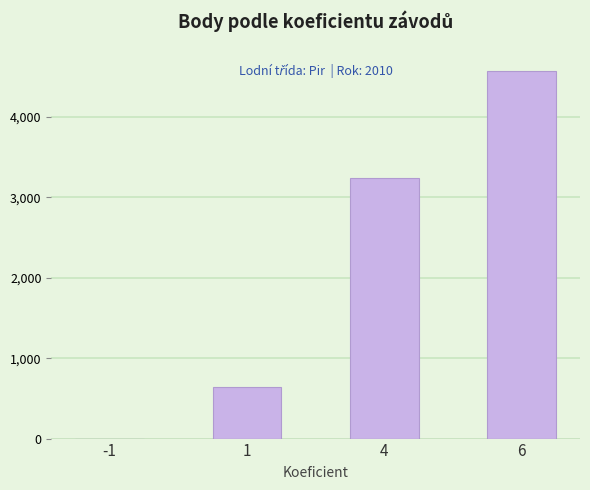

How many distinct data groups are displayed?

1